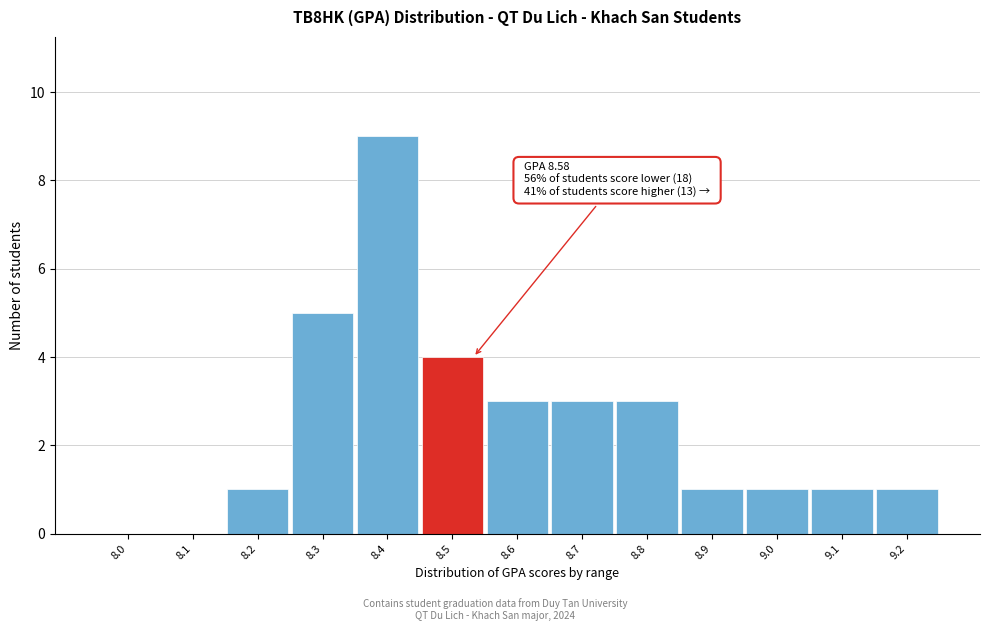

Reading left to right, extract all data points from this chart.

8.0=0	8.1=0	8.2=1	8.3=5	8.4=9	8.5=4	8.6=3	8.7=3	8.8=3	8.9=1	9.0=1	9.1=1	9.2=1